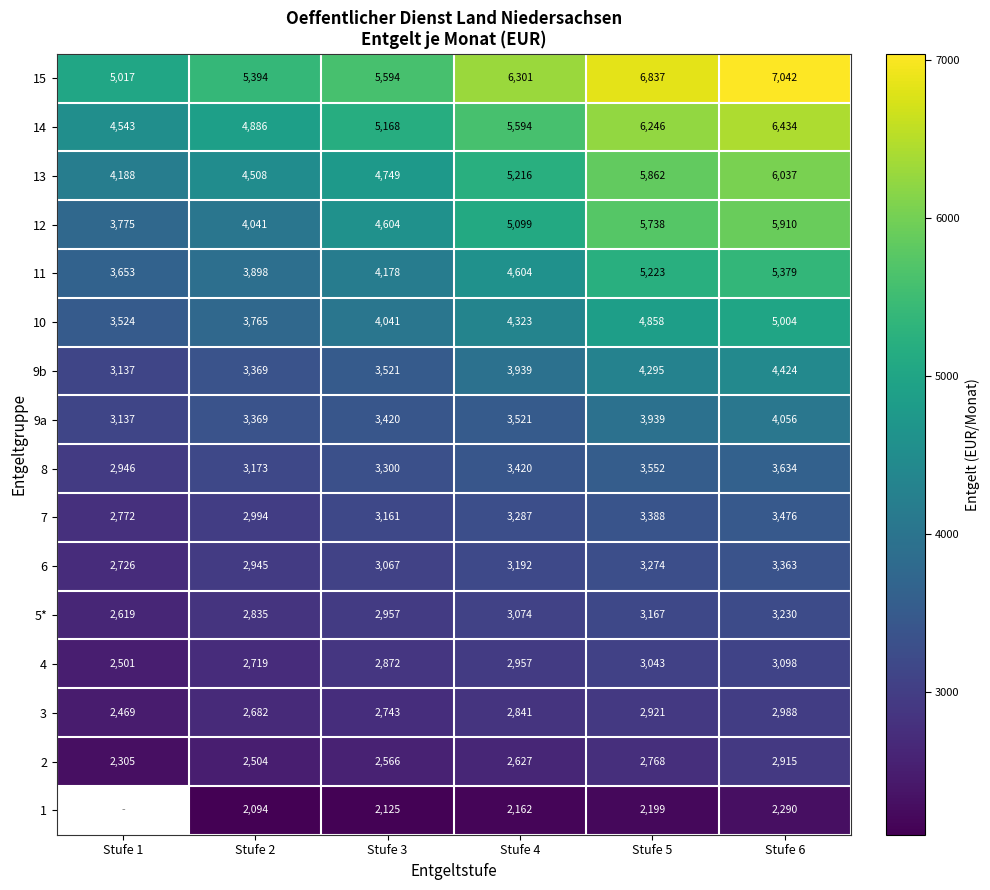

Which category has the lowest value across all series?

Stufe 2